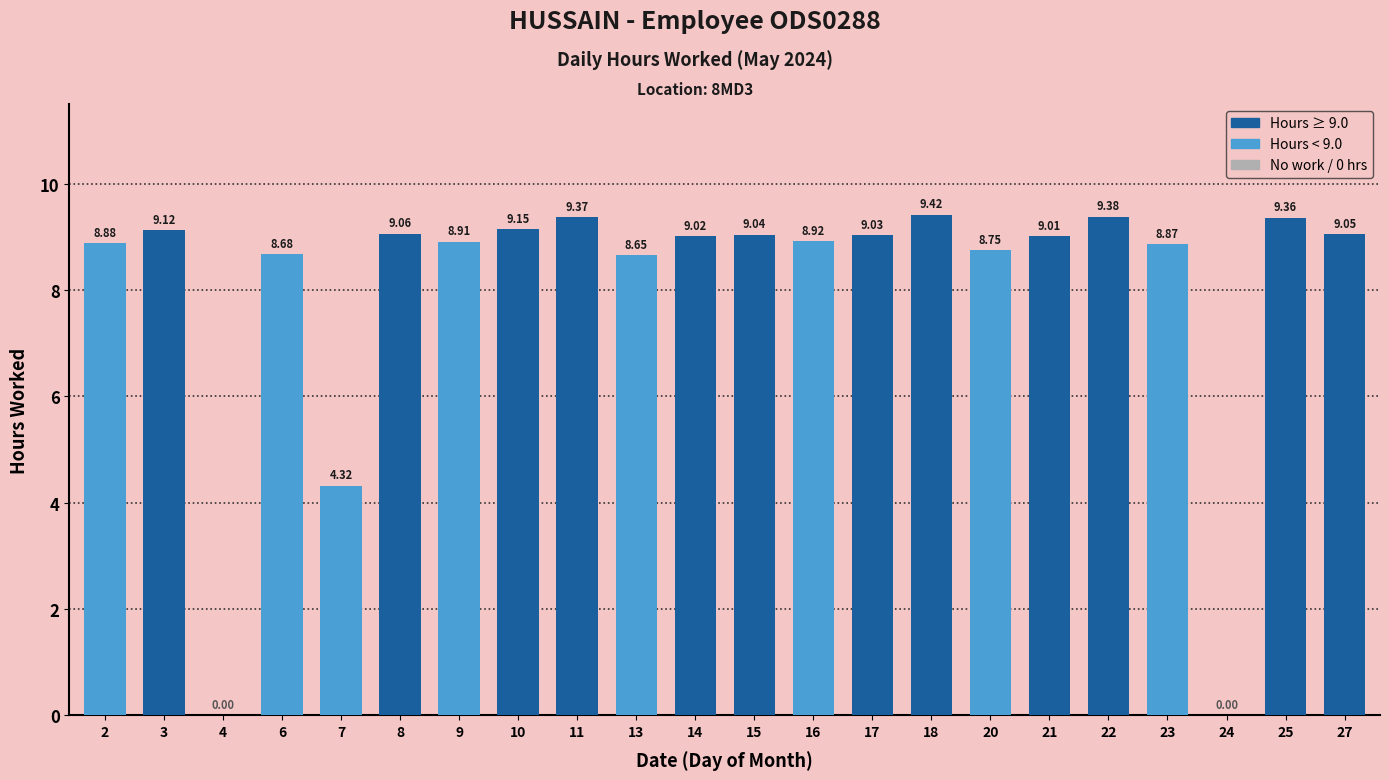

What is the sum of the values at 18 and 14?

18.4